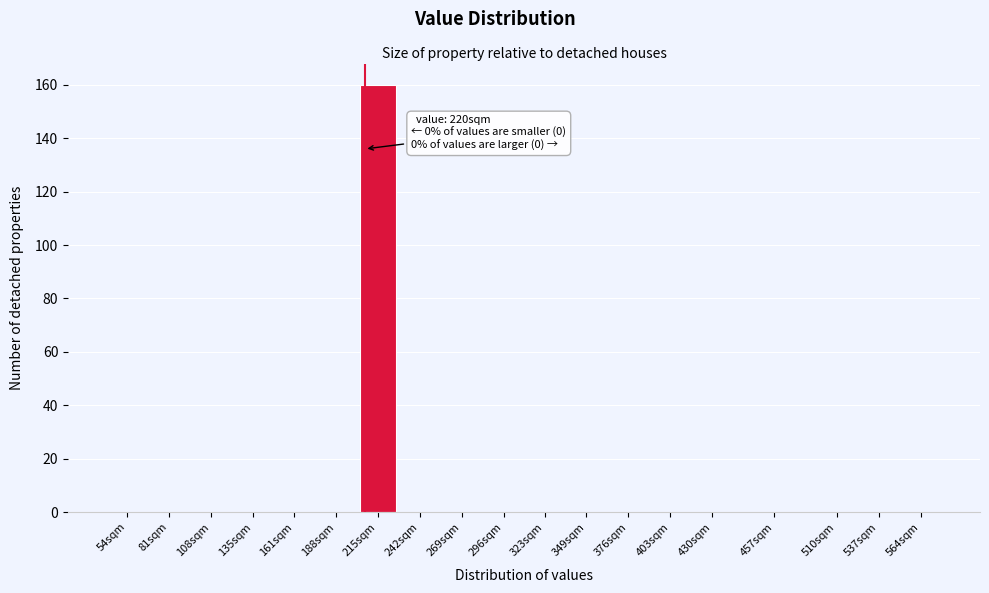

Reading left to right, extract all data points from this chart.

54sqm=0	81sqm=0	108sqm=0	135sqm=0	161sqm=0	188sqm=0	215sqm=160	242sqm=0	269sqm=0	296sqm=0	323sqm=0	349sqm=0	376sqm=0	403sqm=0	430sqm=0	457sqm=0	510sqm=0	537sqm=0	564sqm=0